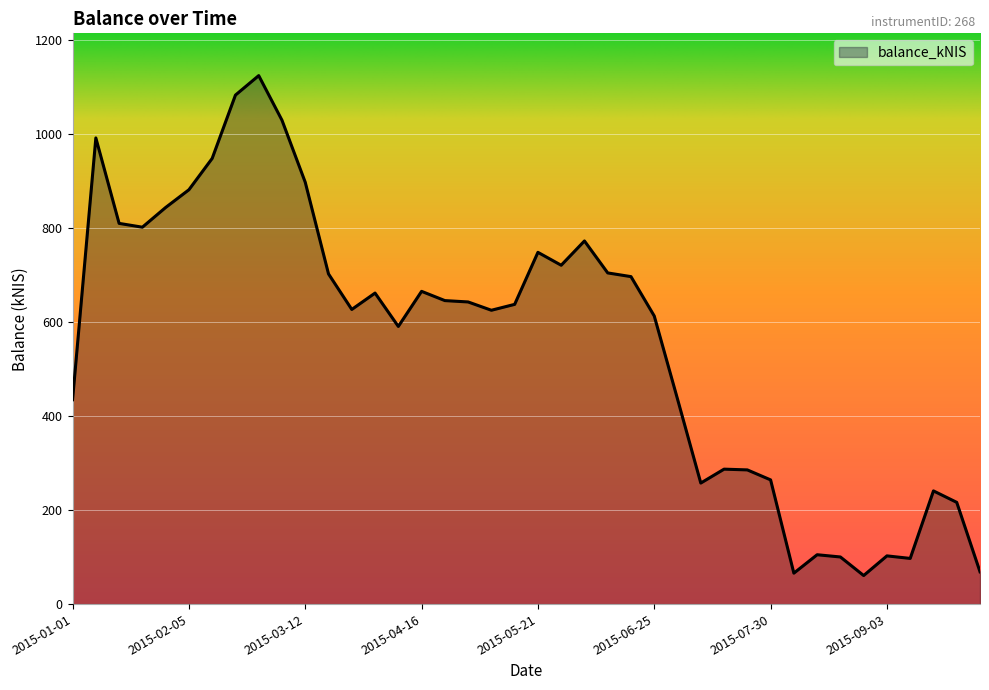

What is the difference between the maximum and minimum values?

1063.3